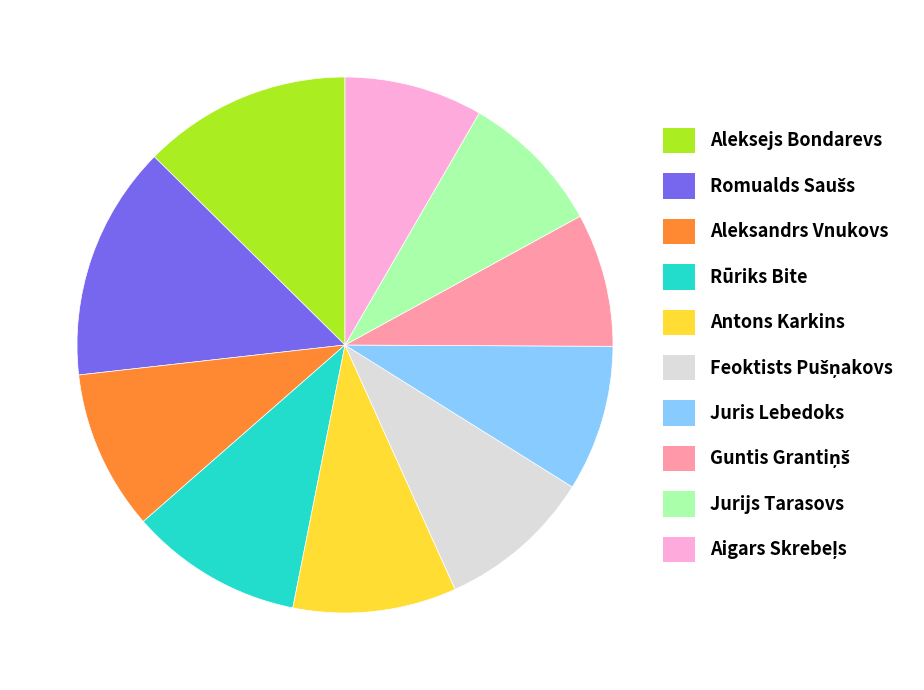

Is Juris Lebedoks the majority of the pie?

No